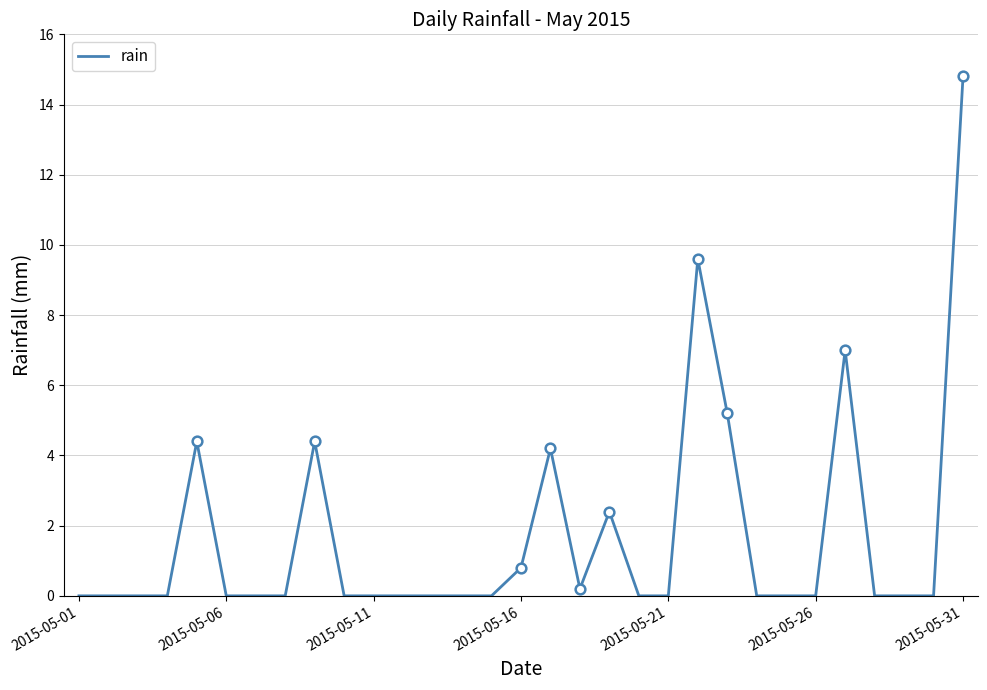

The value of rain at 2015-05-01 is 0.0. True or false?

True